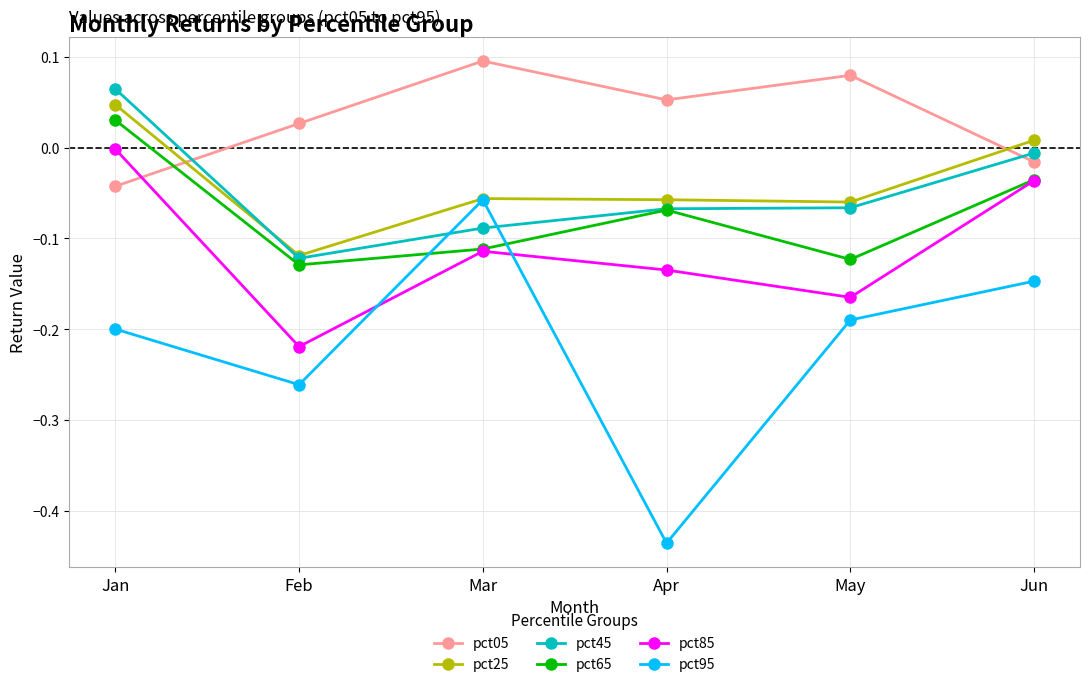

List the labels in order of pct05 value, smallest first.

Jan, Jun, Feb, Apr, May, Mar